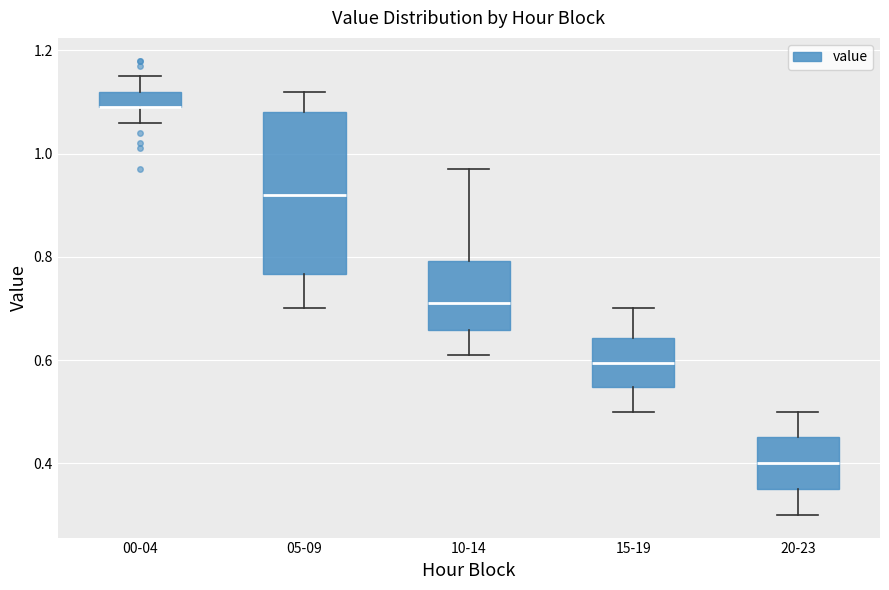

Reading left to right, transcribe this box plot: for each box, give where its median line is, the range the box spans, and where its two whiskers end, as read against the y-axis. The values are not printed on the chart, so give them approximately, as read against the axis.

00-04: median 1.10 (drawn on the box's lower edge), box 1.10 to 1.12, whiskers 1.06 to 1.16
05-09: median 0.92, box 0.76 to 1.08, whiskers 0.70 to 1.12
10-14: median 0.72, box 0.66 to 0.80, whiskers 0.62 to 0.98
15-19: median 0.60, box 0.54 to 0.64, whiskers 0.50 to 0.70
20-23: median 0.40, box 0.36 to 0.46, whiskers 0.30 to 0.50